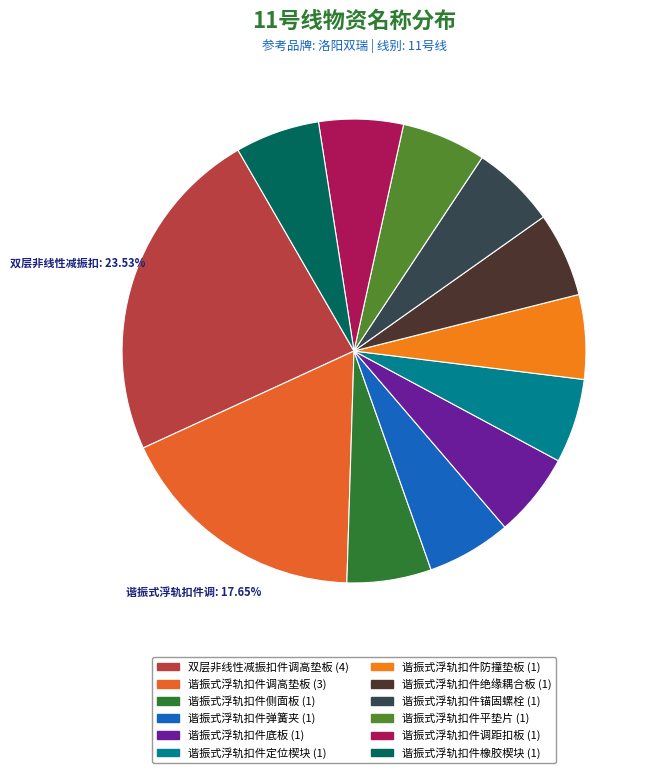

To the nearest percent, what percentage of the pie is 谐振式浮轨扣件防撞垫板?

6%